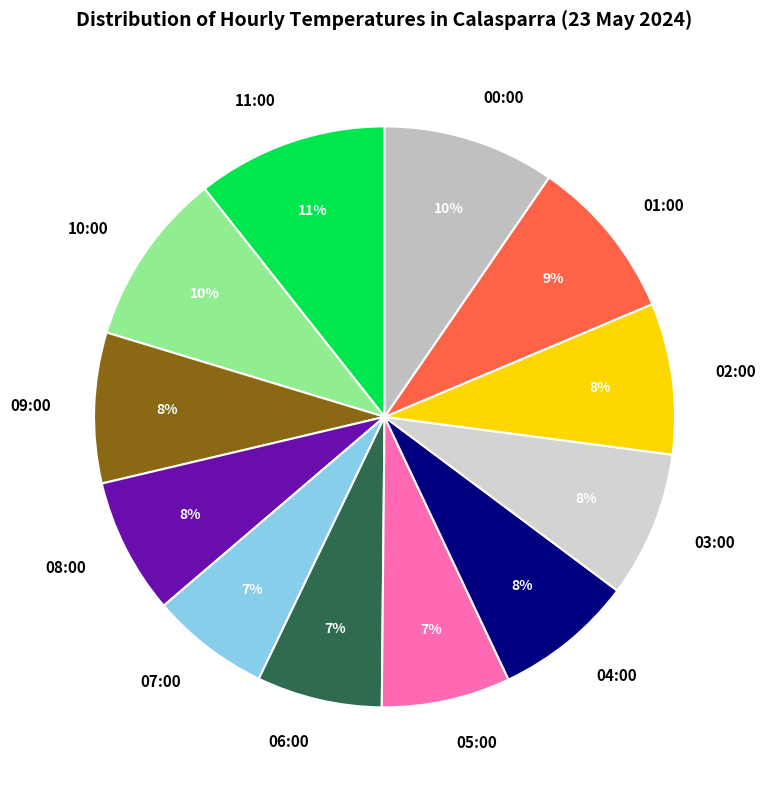

To the nearest percent, what is the average slice percentage?

8%